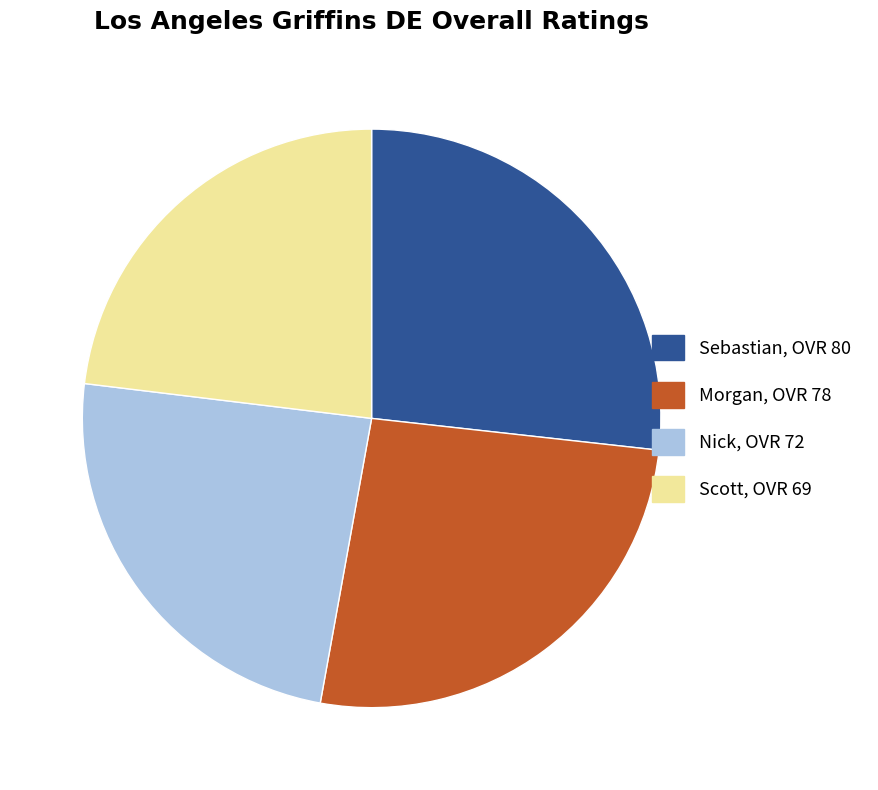

Which has a higher value, Sebastian or Scott?

Sebastian